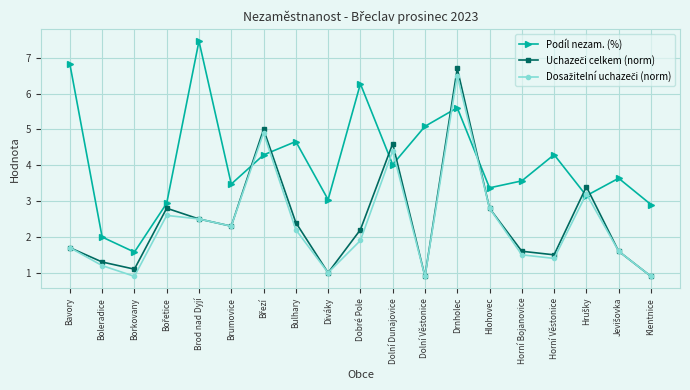

How many series are shown in this chart?

3